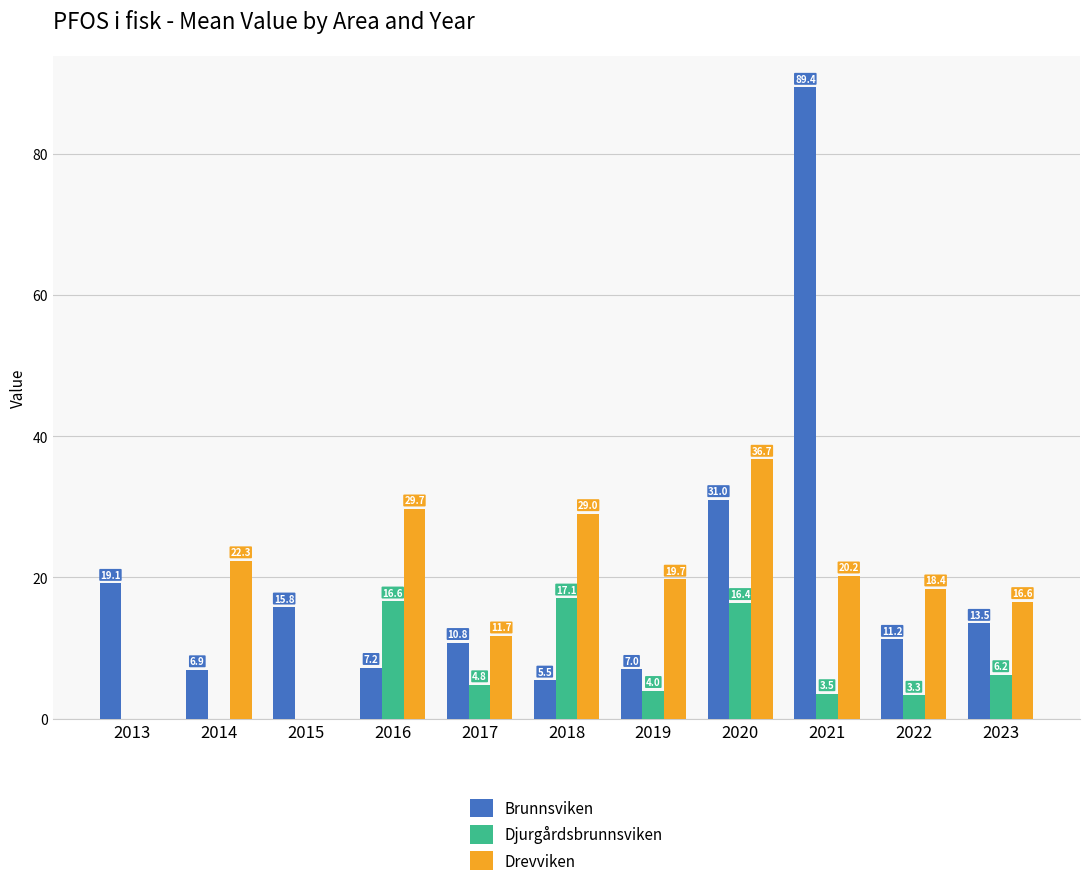

Reading left to right, list all the values displayed in this chart.

Brunnsviken: 19.1	6.9	15.8	7.2	10.8	5.5	7.0	31.0	89.4	11.2	13.5
Djurgårdsbrunnsviken: 0.0	0.0	0.0	16.6	4.8	17.1	4.0	16.4	3.5	3.3	6.2
Drevviken: 0.0	22.3	0.0	29.7	11.7	29.0	19.7	36.7	20.2	18.4	16.6